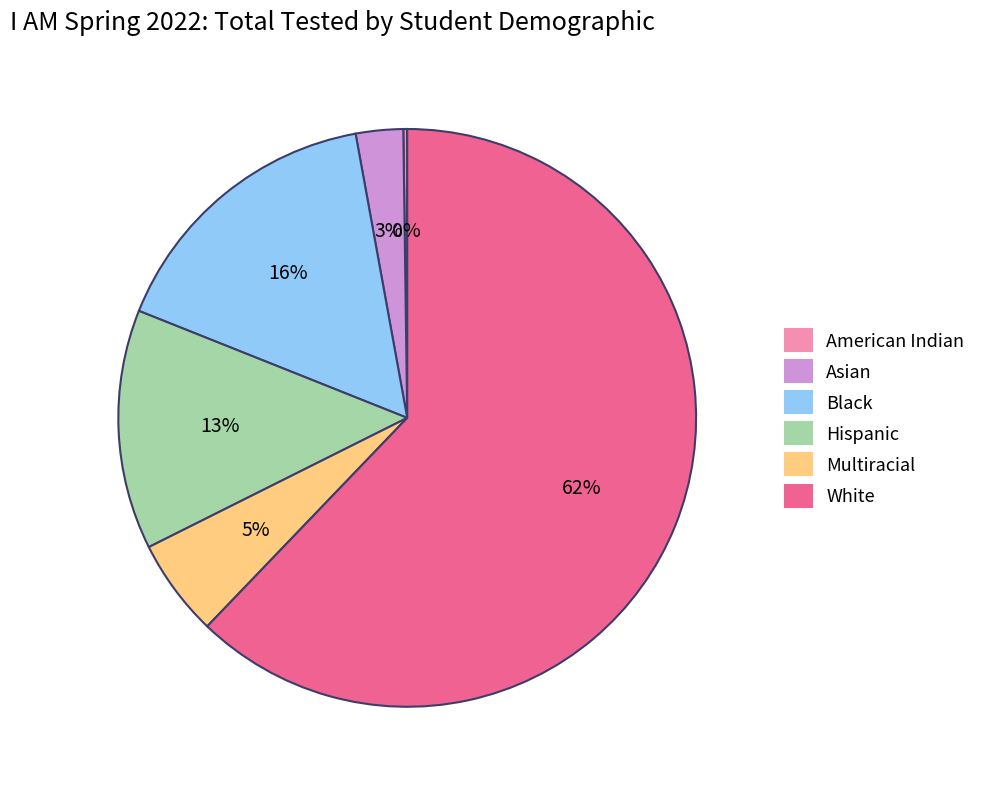

To the nearest percent, what is the combined percentage of Hispanic and White?

76%